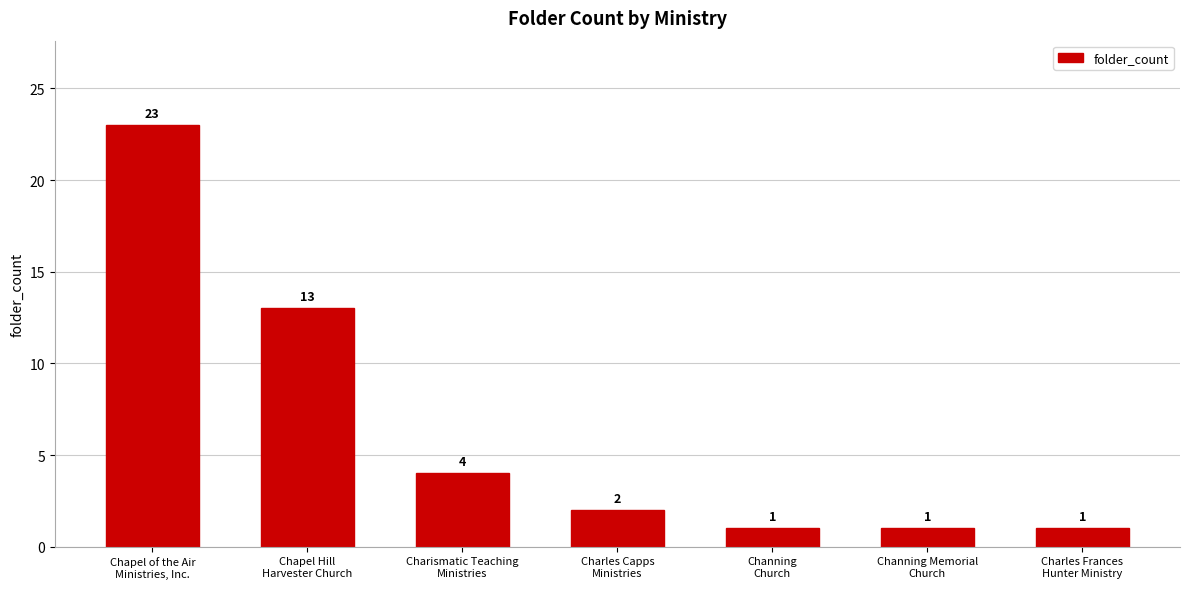

What is the label of the 5th bar from the right?

Charismatic Teaching
Ministries